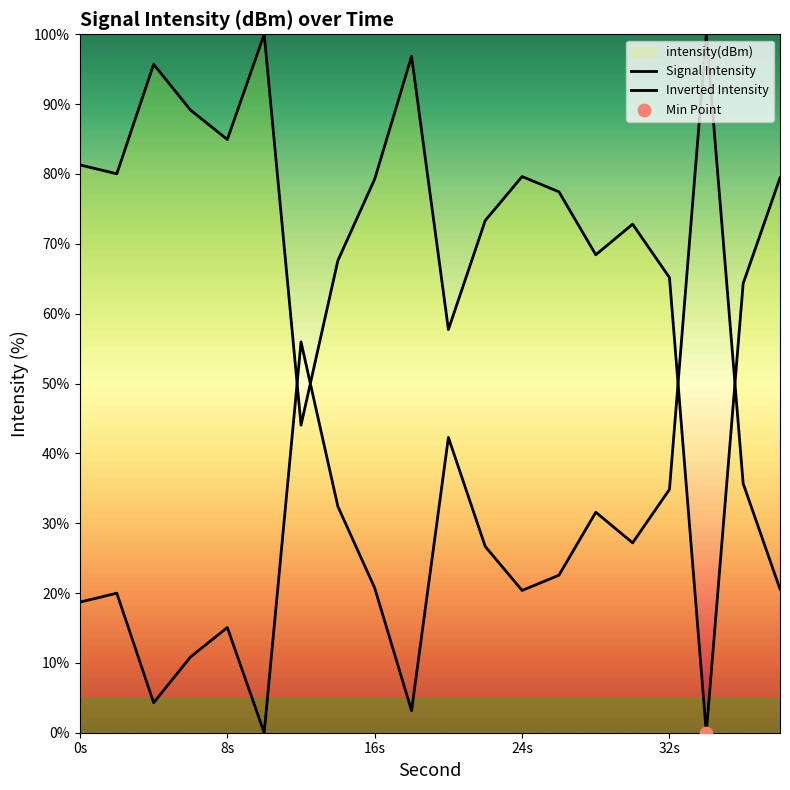

What are all the series names shown in the legend?

Signal Intensity, Inverted Intensity